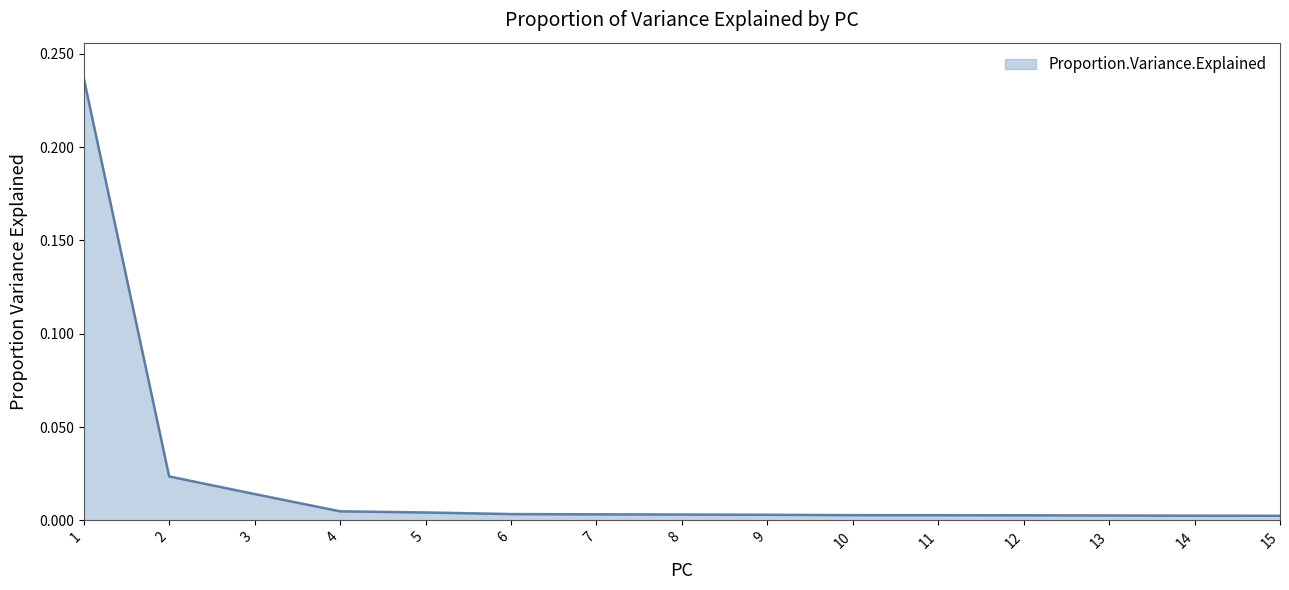

Does the chart have visible grid lines?

No